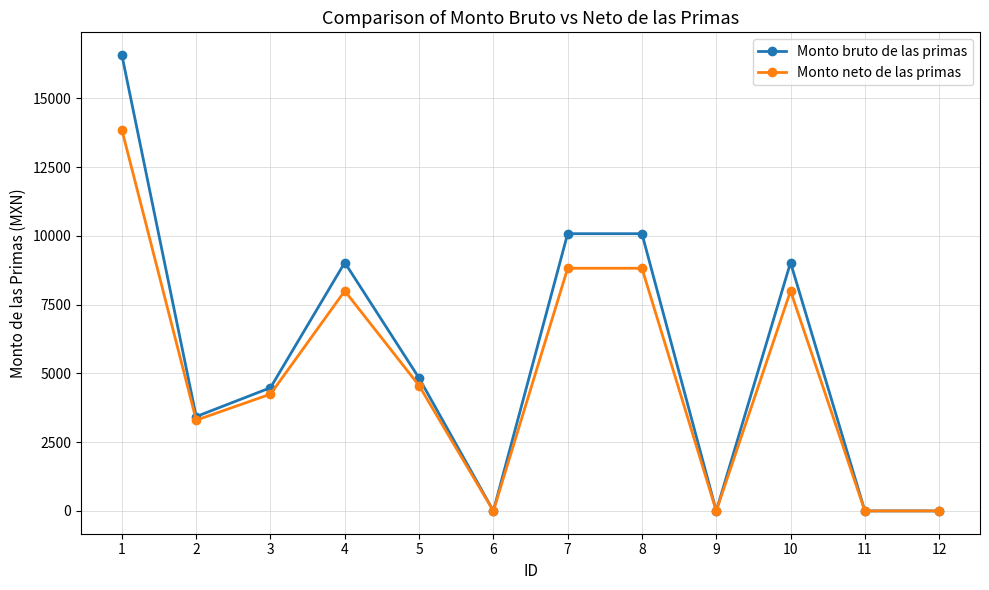

Which category has the highest value in the Monto bruto de las primas series?

1